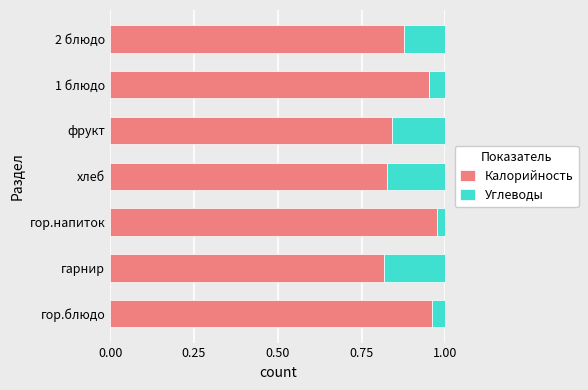

What is the sum of the Калорийность values at гор.блюдо and 1 блюдо?

1.9